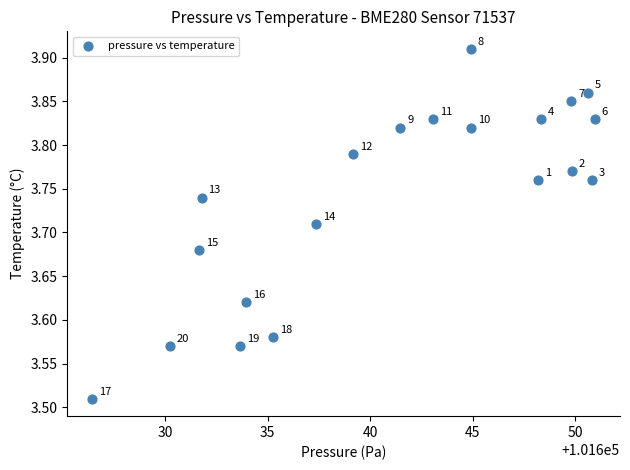

What is the range of Y values (max minus min)?

0.4